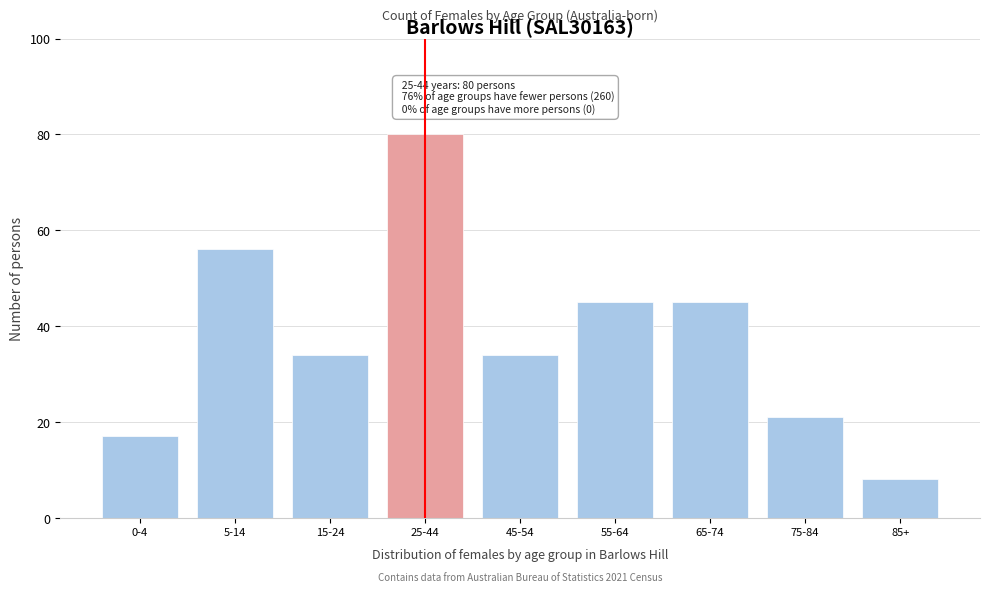

Reading right to left, list all the values displayed in this chart.

8	21	45	45	34	80	34	56	17